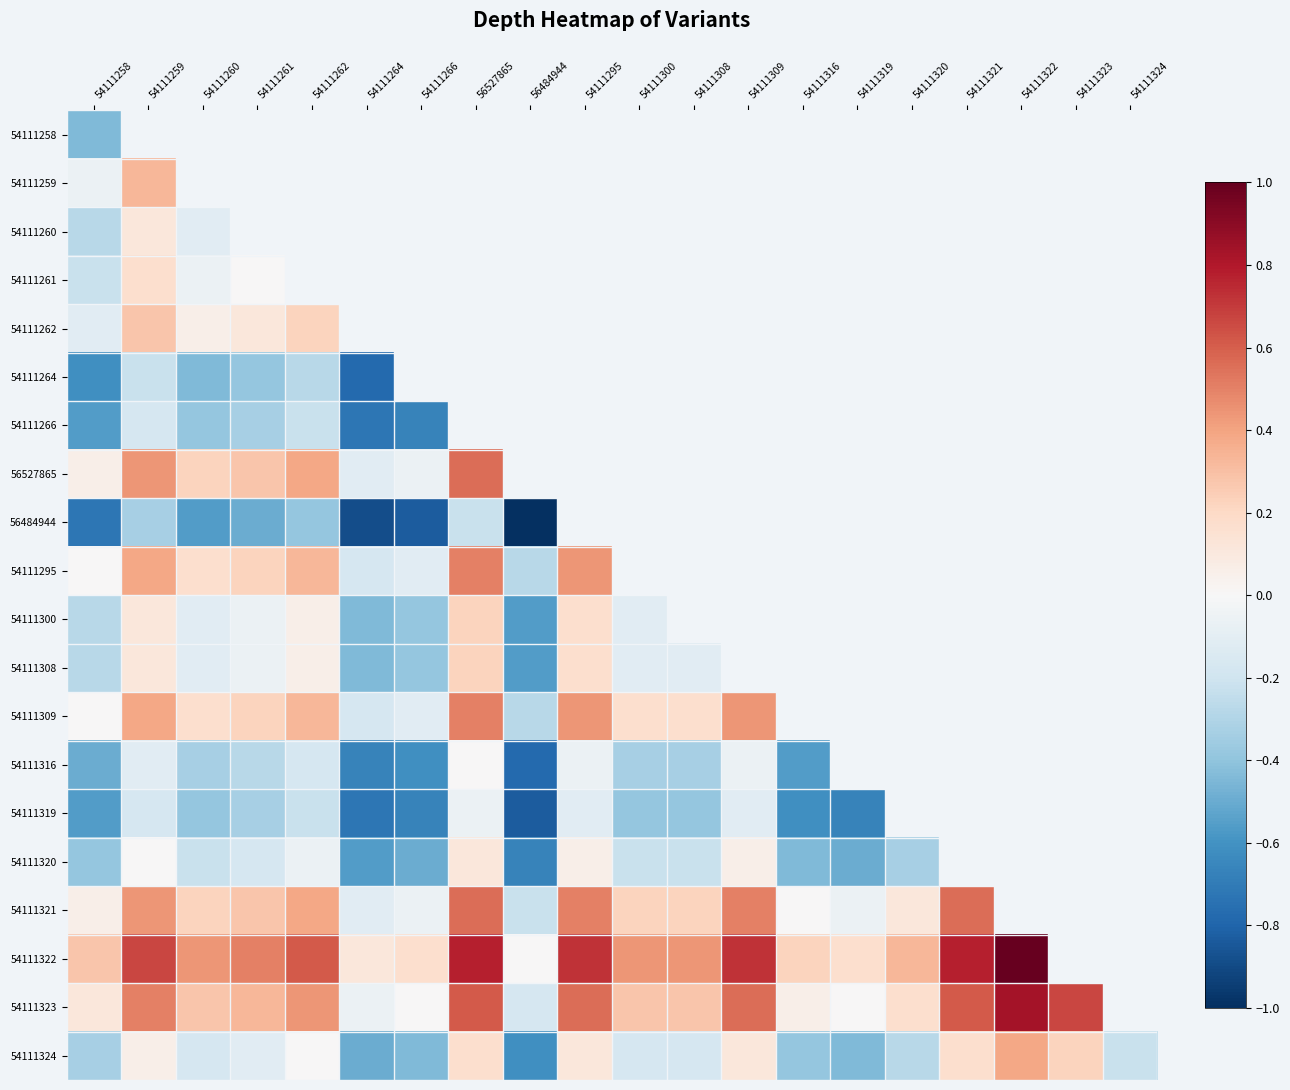

What is the sum of the 54111316 values at 56527865 and 56484944?

-0.8